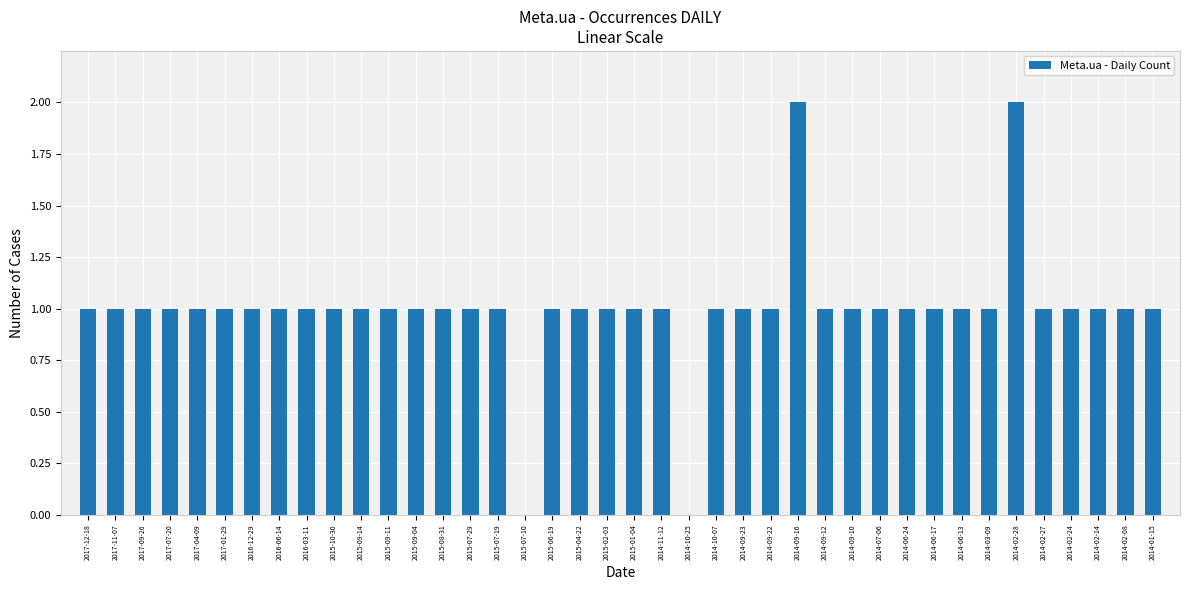

Count the number of data series in this chart.

1